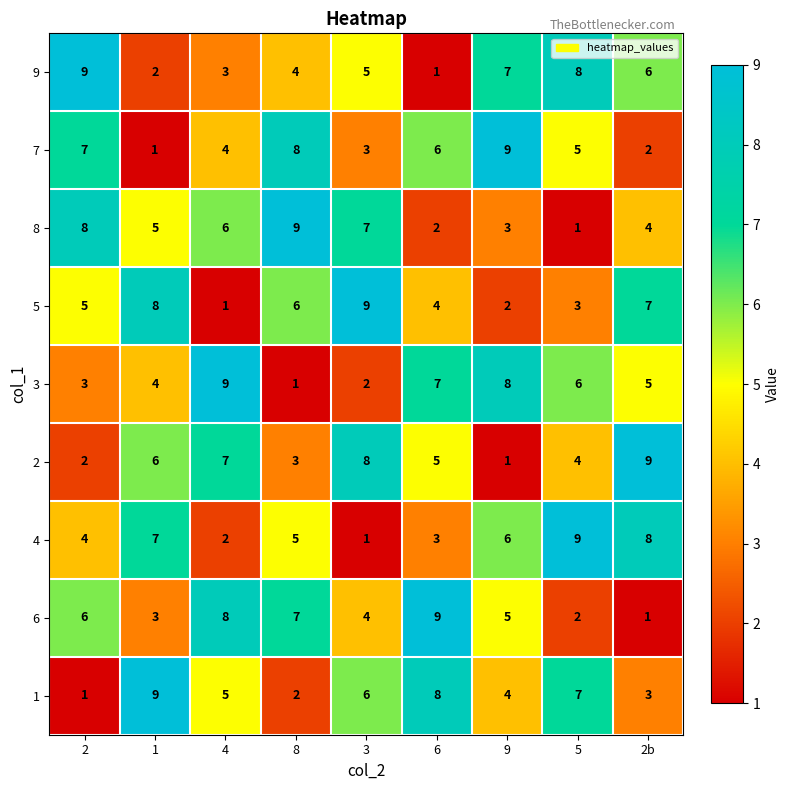

How many 6 values are between 3 and 7?

5